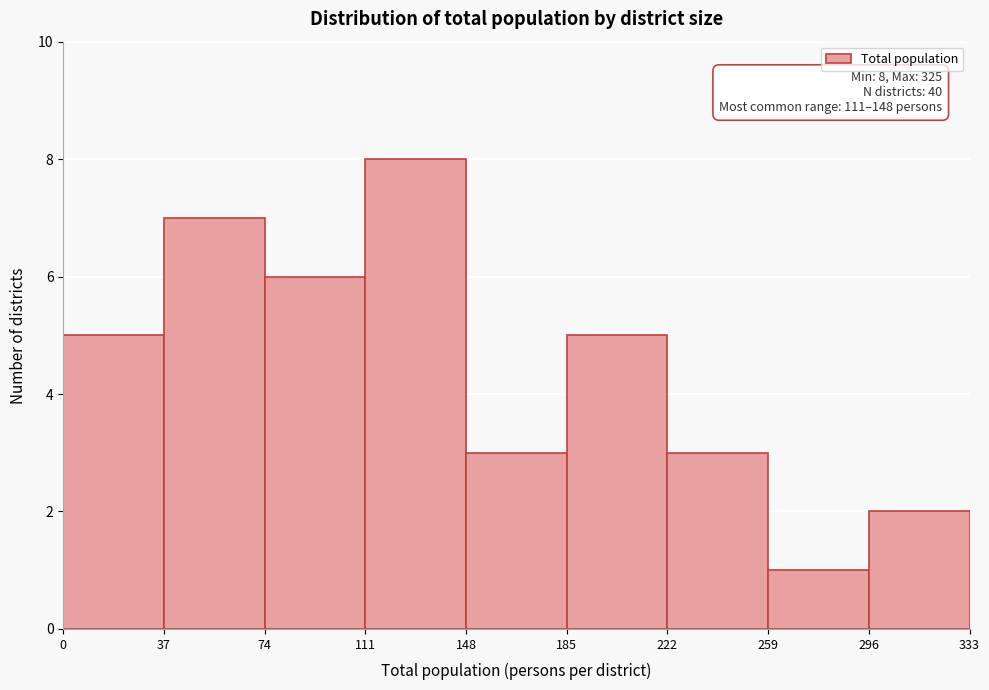

Over which range of the x-axis is the bar tallest?

111 to 148